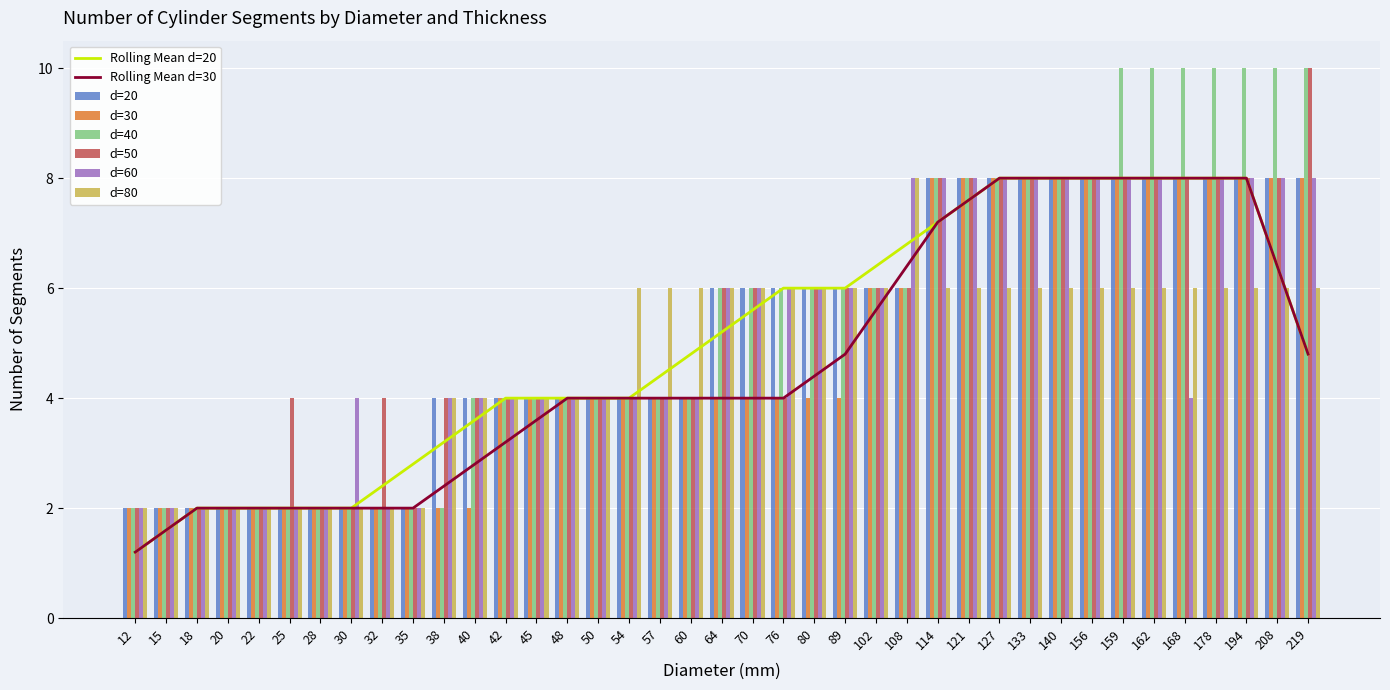

What is the value of the d=30 bar at the 39th from the left?

8